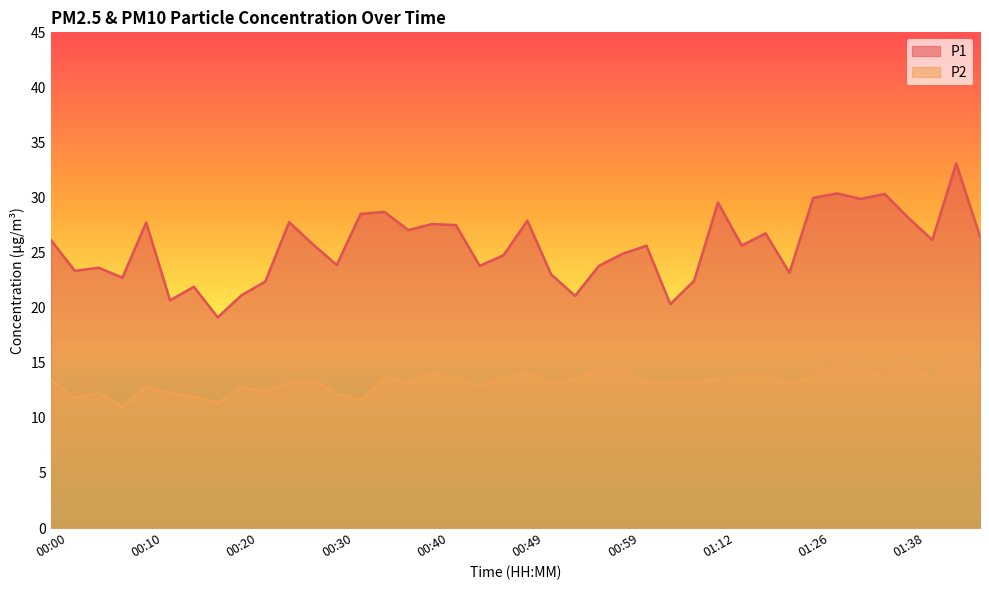

What is the spread (max minus min) of values at 00:22?

9.9